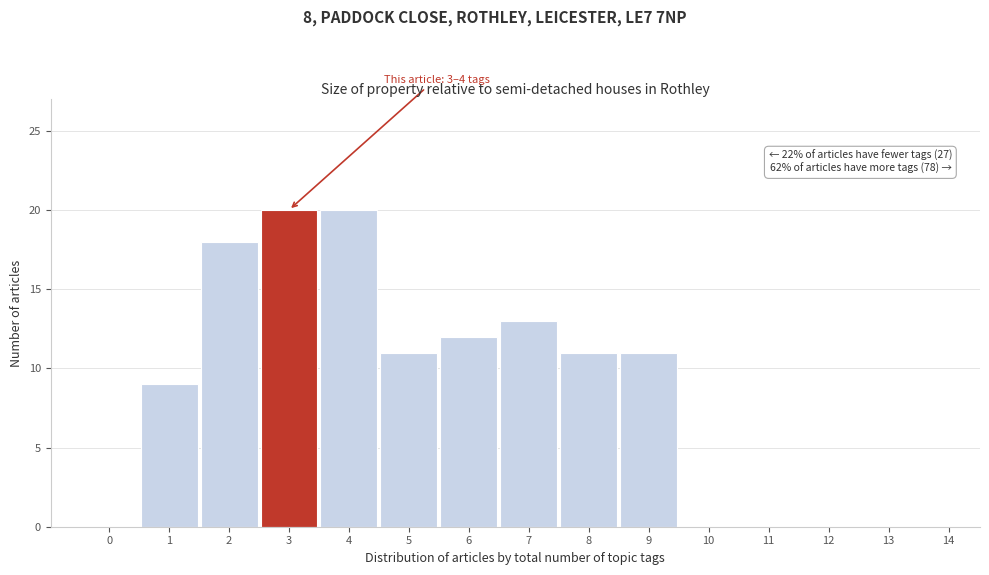

Reading left to right, list all the values displayed in this chart.

0=0	1=9	2=18	3=20	4=20	5=11	6=12	7=13	8=11	9=11	10=0	11=0	12=0	13=0	14=0